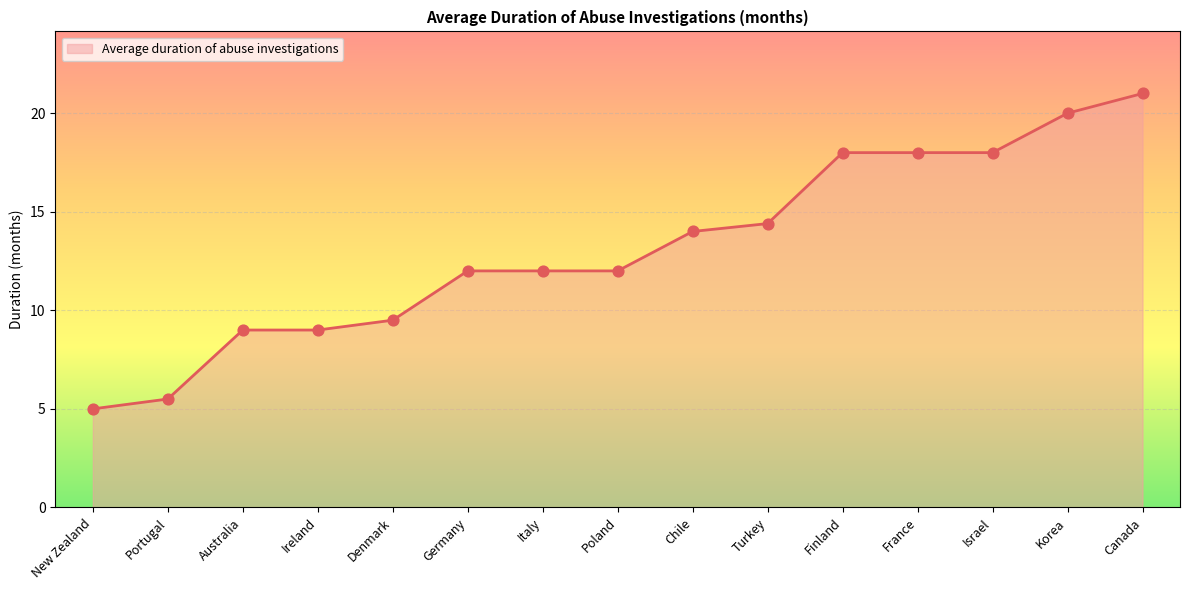

Approximately how many times larger is the value at France compared to Chile?

1.3